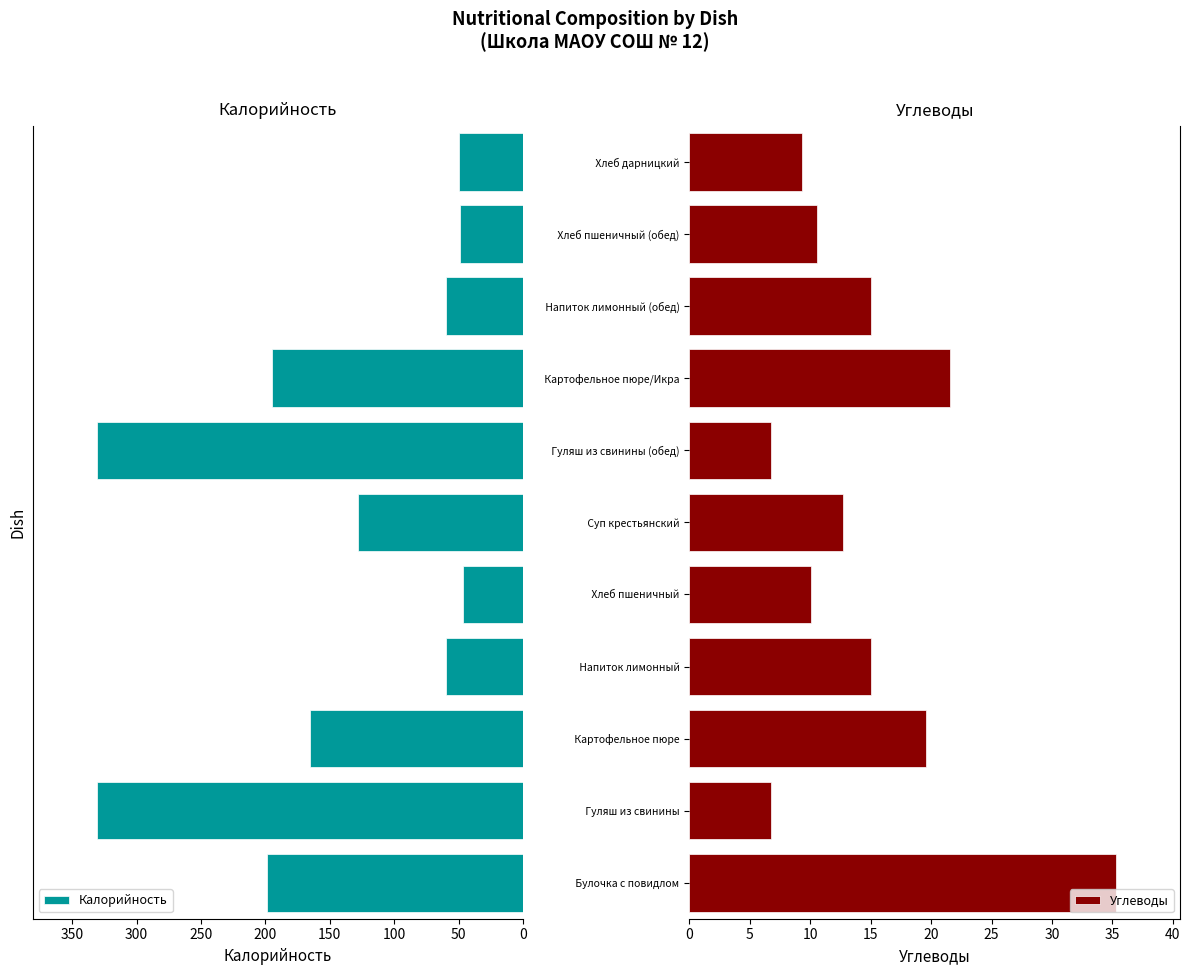

What is the difference between the maximum and minimum values in the Калорийность series?

284.6